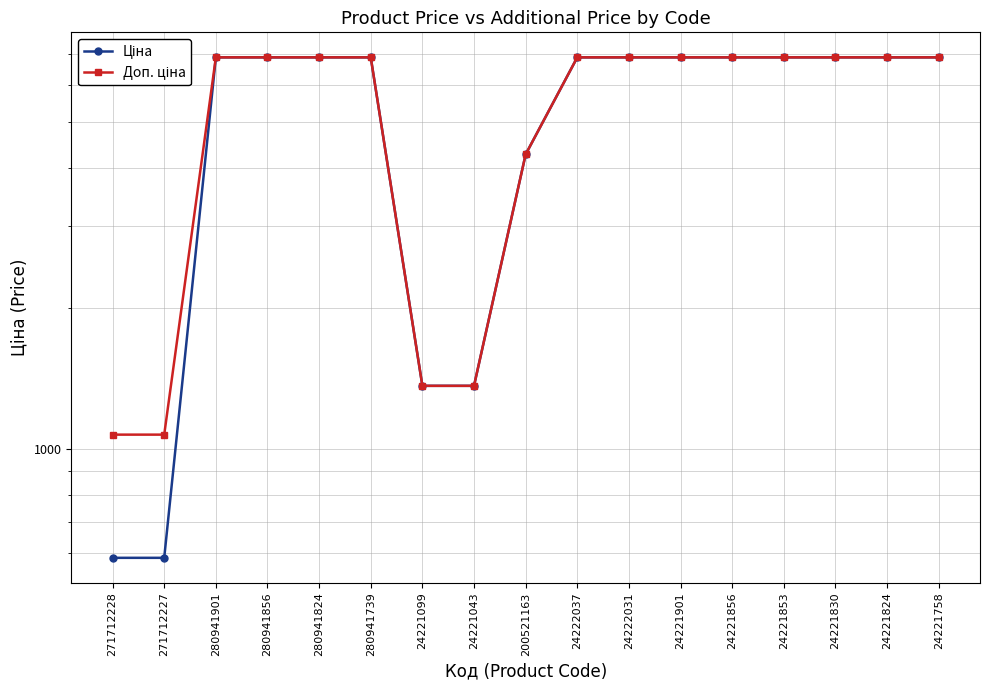

Is it true that Ціна equals 6879.5 at 24221758?

True